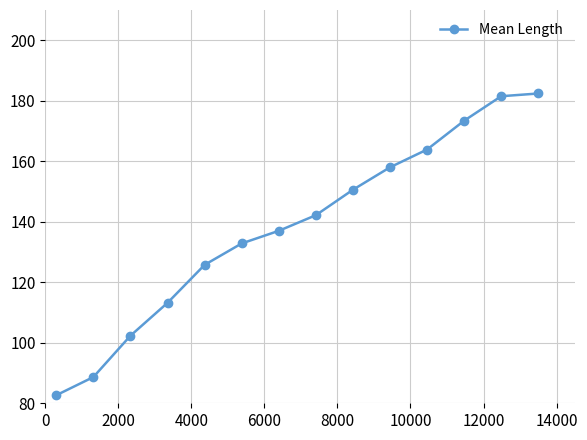

What is the average value?

138.2